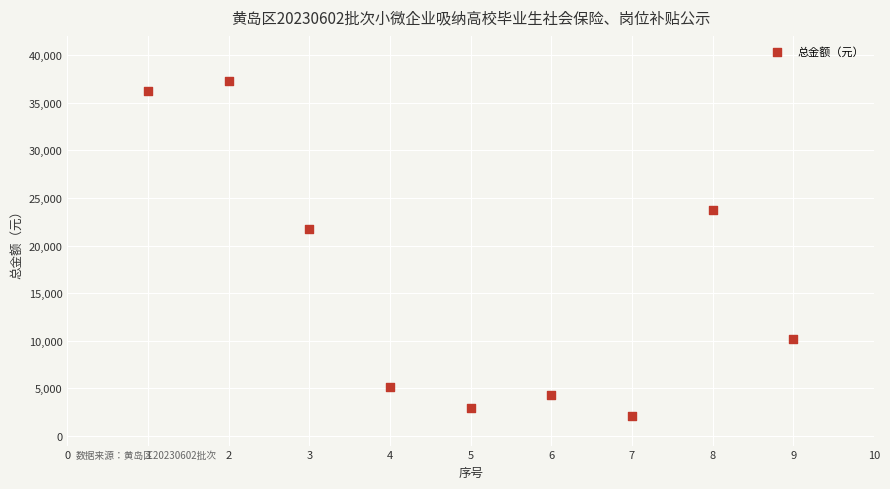

What Y value in the scatter plot is closest to 19718?

21714.7